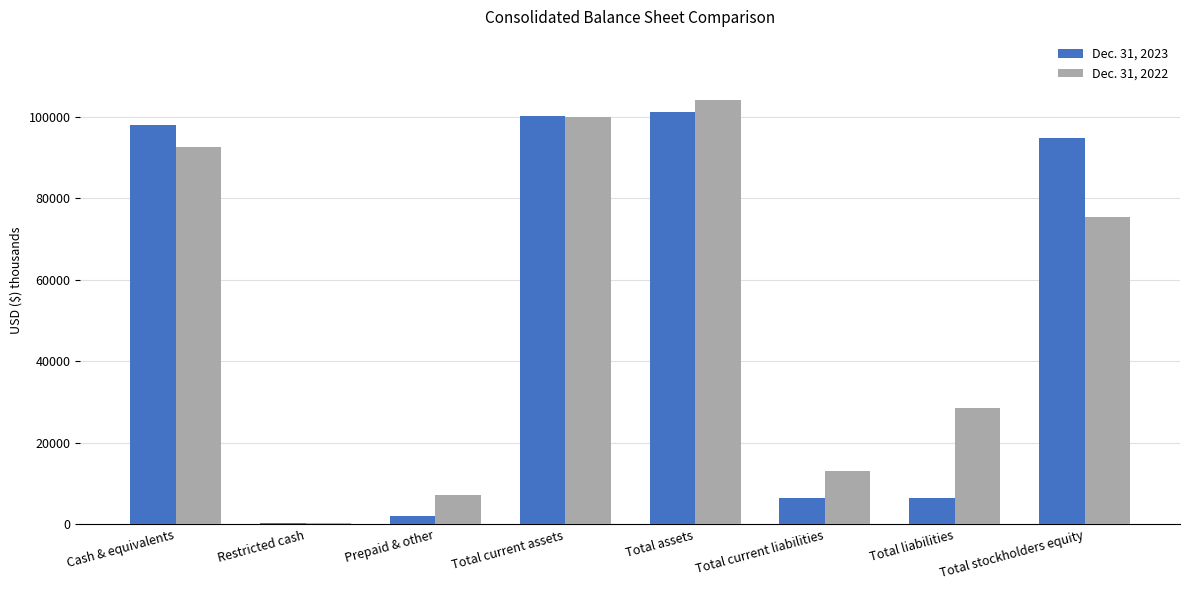

What are all the series names shown in the legend?

Dec. 31, 2023, Dec. 31, 2022